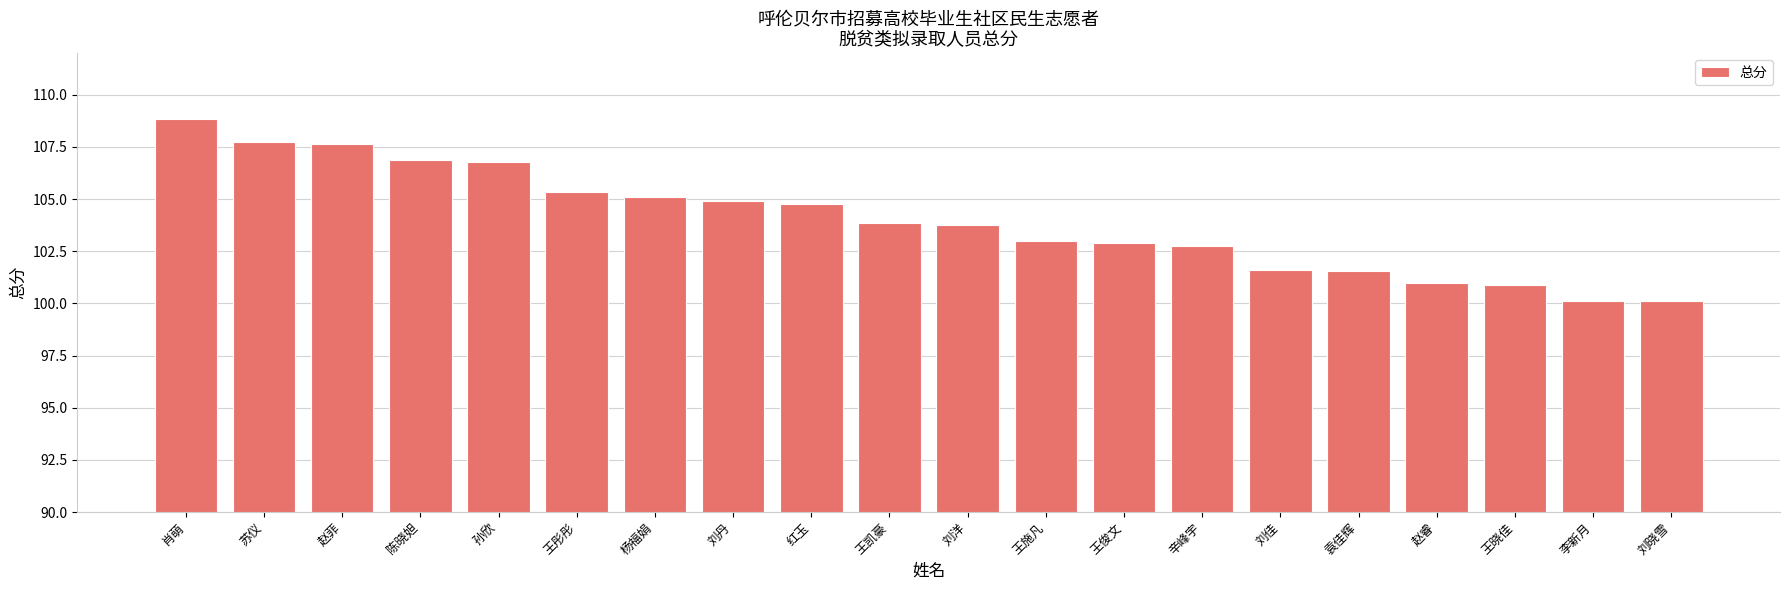

Read the value at 赵睿.

101.0